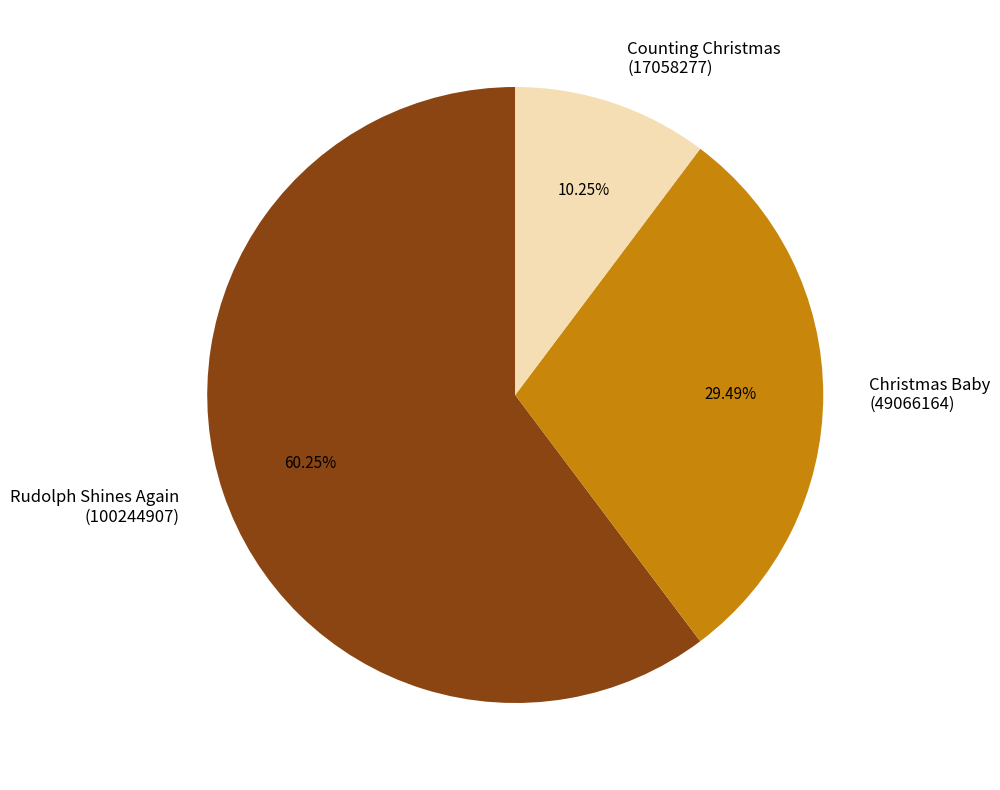

What is the smallest slice in the pie chart?

Counting Christmas (17058277)